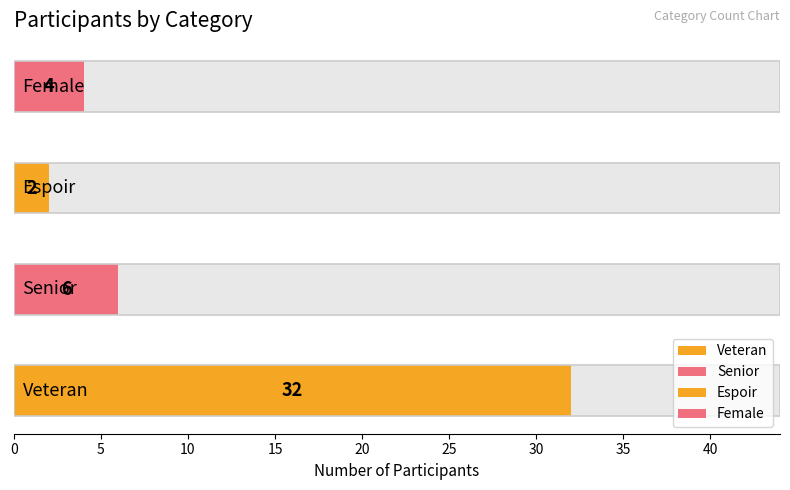

List the labels in order of value, smallest first.

Espoir, Female, Senior, Veteran